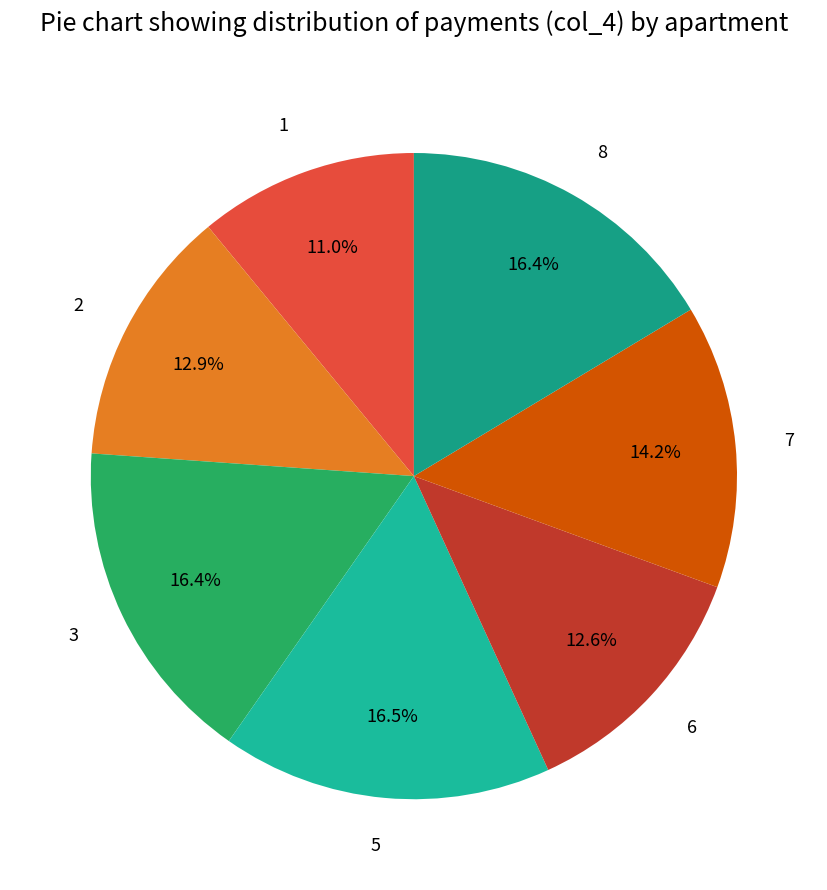

How many segments does this pie chart have?

7